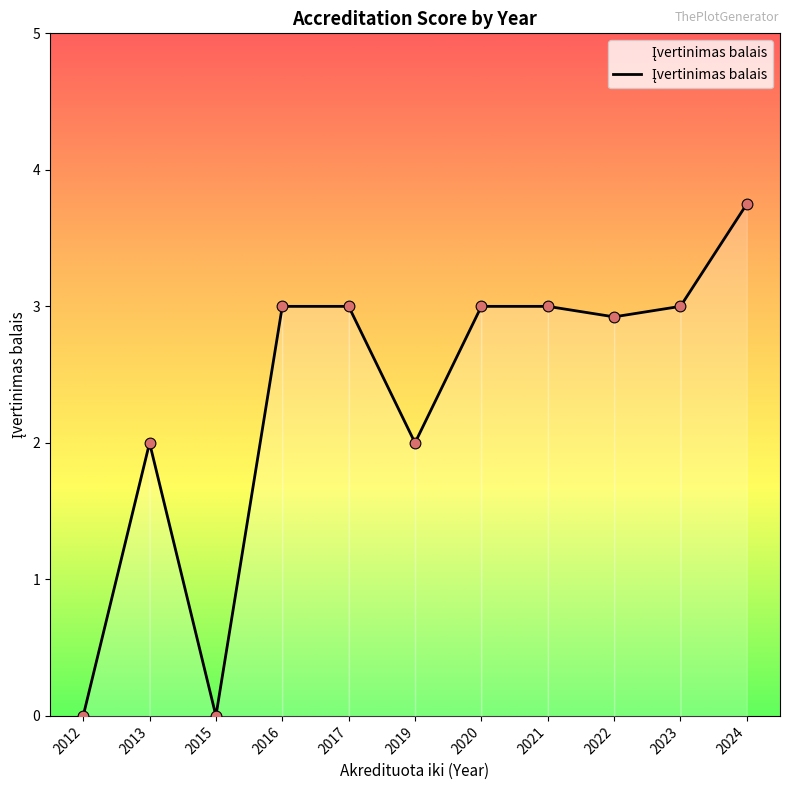

Between 2019 and 2021, which is larger?

2021